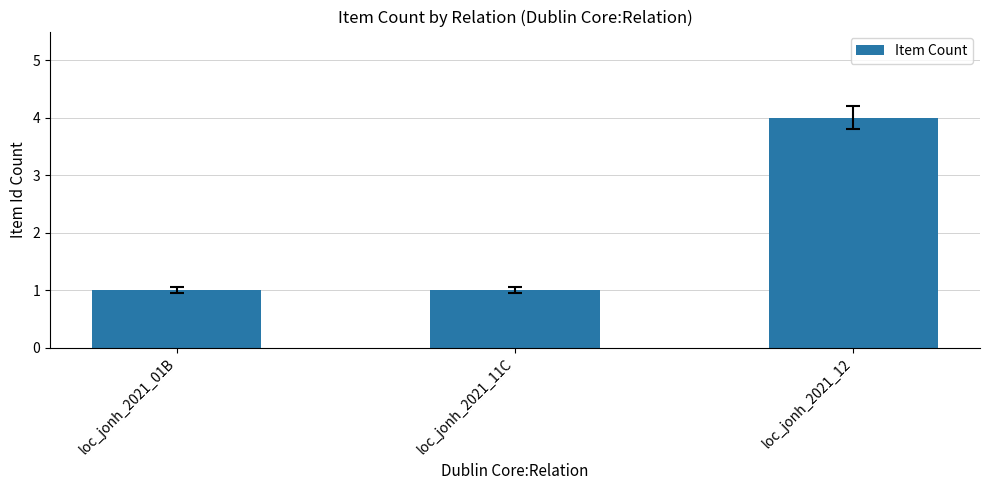

What is the label of the 1st bar from the right?

loc_jonh_2021_12